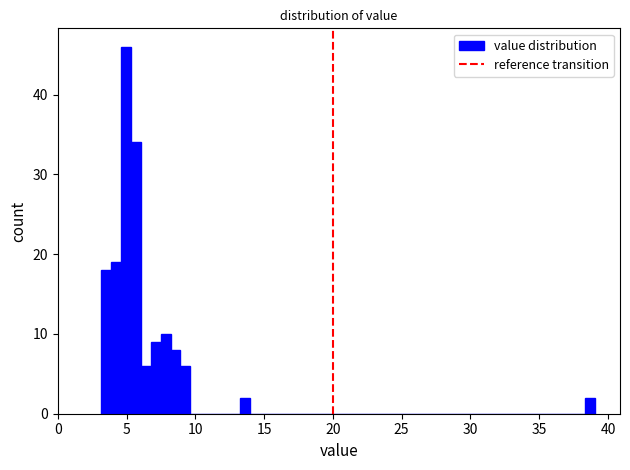

Around what value on the x-axis is the tallest bar? Give the approximate position of its centre, as read against the axis.

5.0